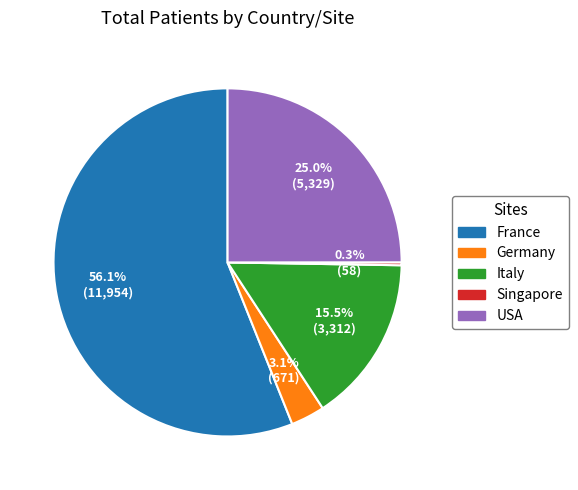

Which slice is the largest?

France